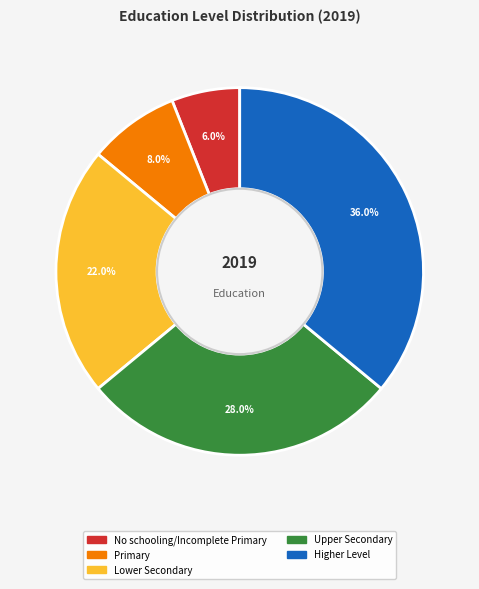

How many slices are in this pie chart?

5